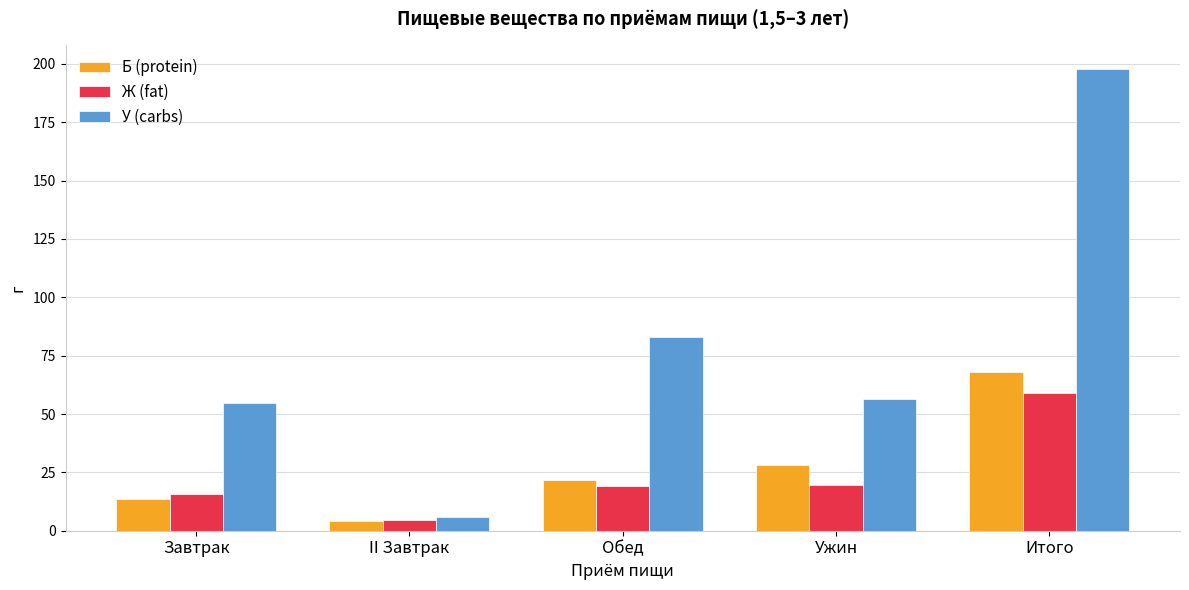

Is the value of У (carbs) at II Завтрак greater than the value of Б (protein) at Итого?

No